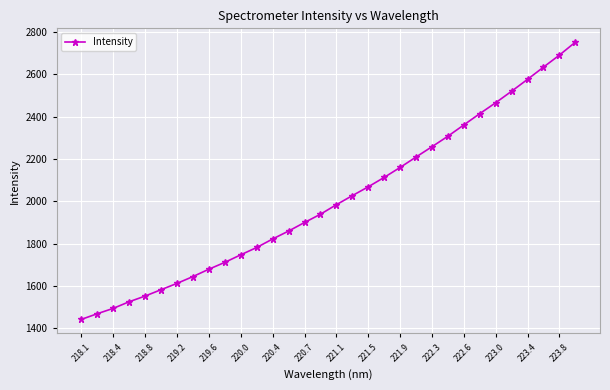

True or false: the data has more than 2 interior local peaks.

False